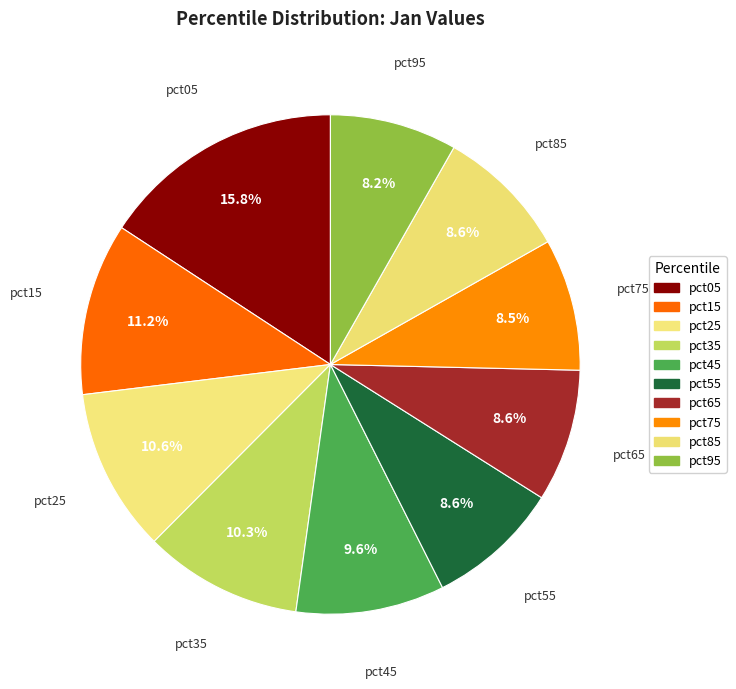

Is there any slice that represents more than half of the pie?

No